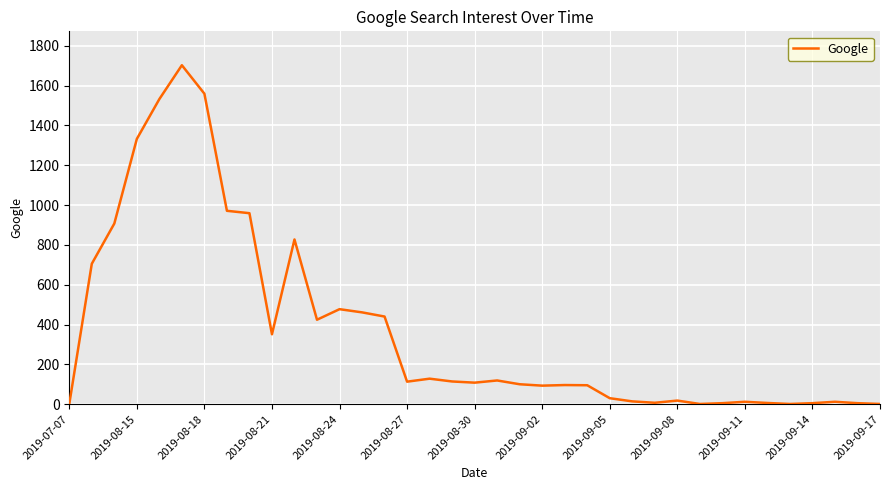

Is this an area chart (filled region under the line)?

No